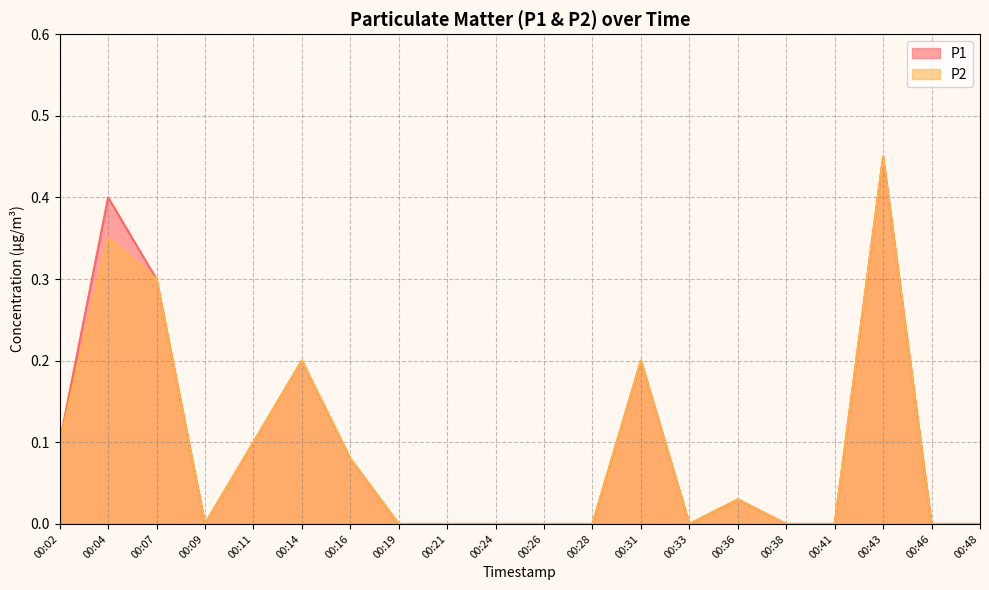

What are all the series names shown in the legend?

P1, P2